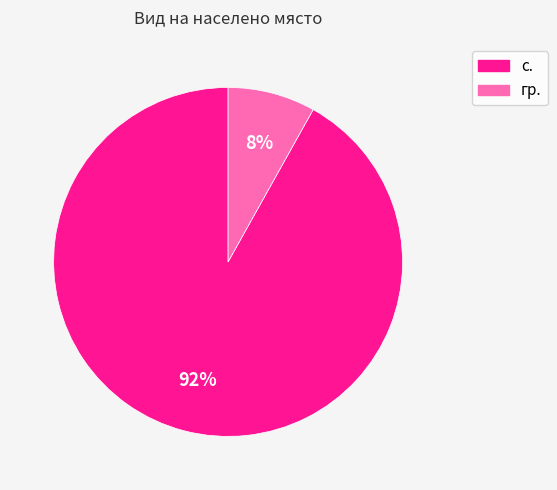

Count the number of slices in the pie.

2